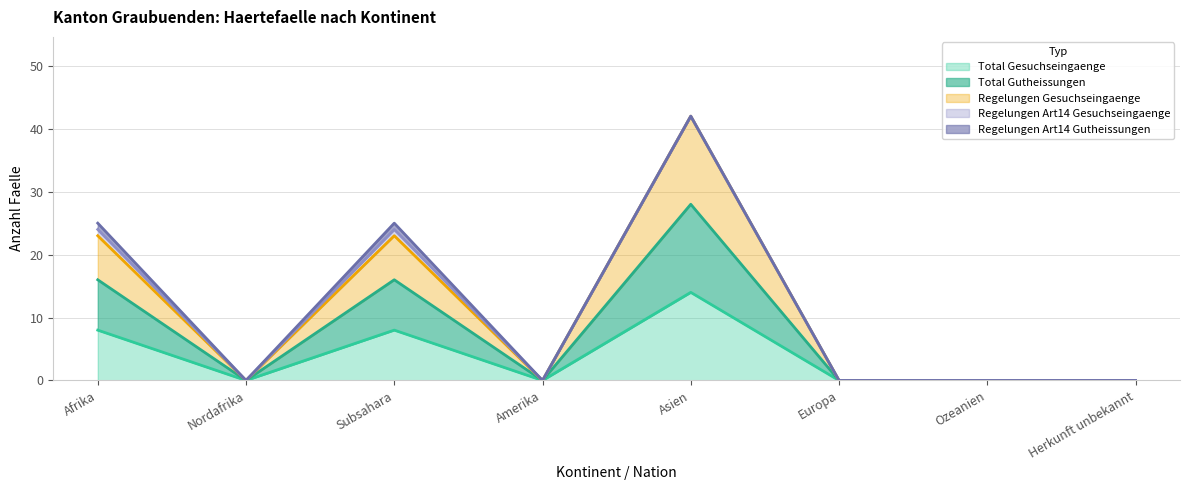

True or false: Total Gesuchseingaenge and Regelungen Gesuchseingaenge cross at least once.

False